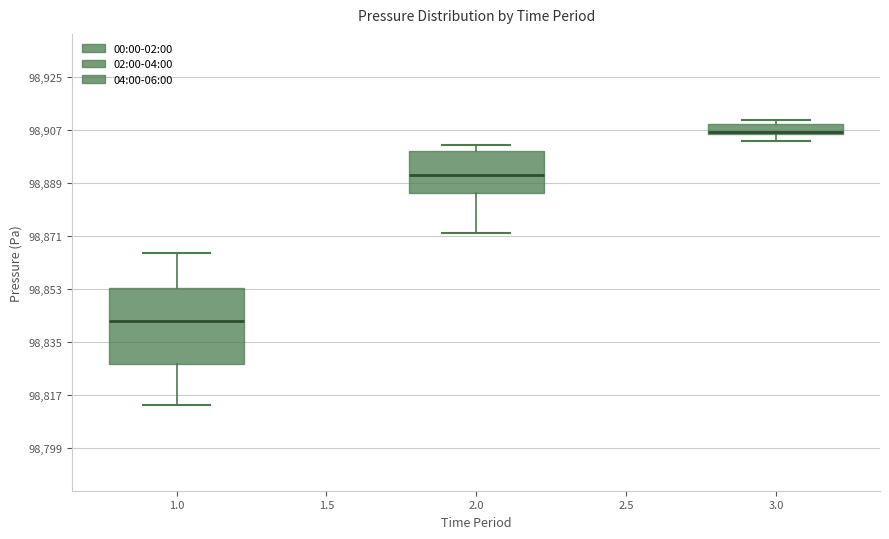

Where is the upper edge of the box at x = 2.0 on the y-axis? The values are not printed on the chart, so give them approximately, as read against the axis.

98900